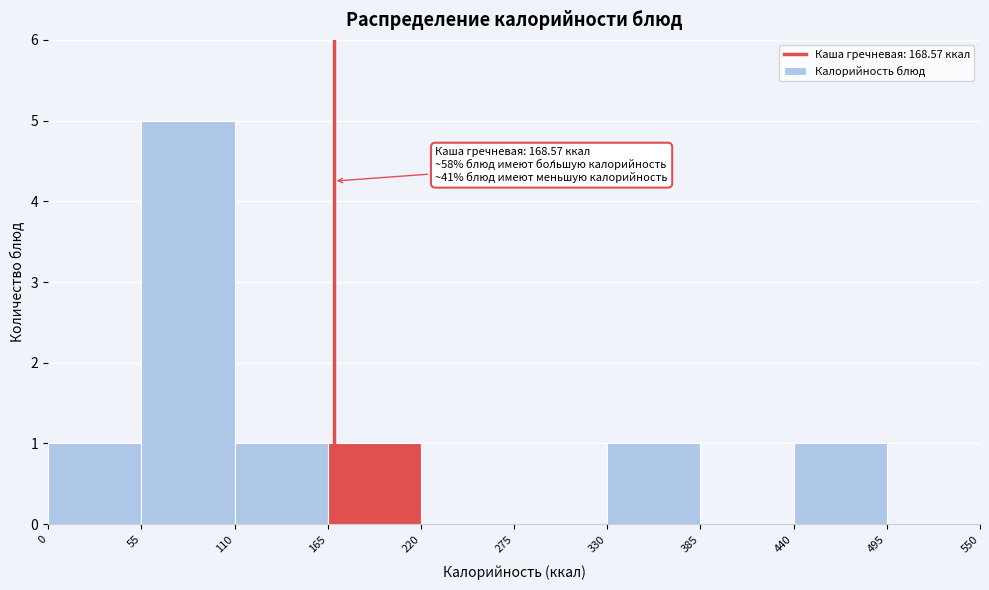

Over which range of the x-axis is the bar tallest?

55 to 110